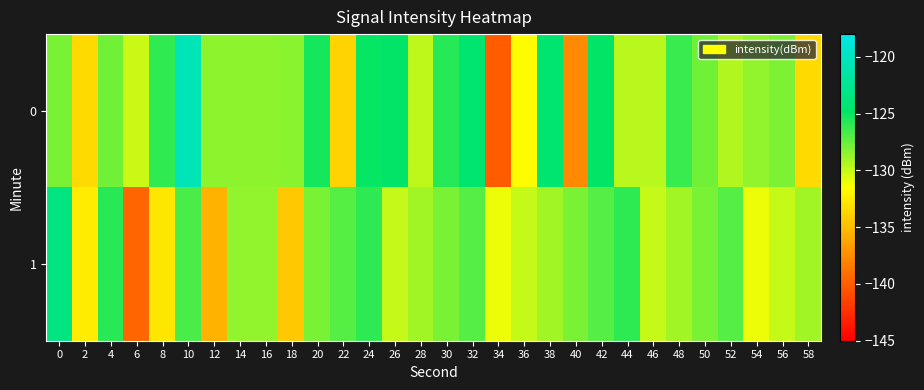

What is the greatest value displayed?

-120.5